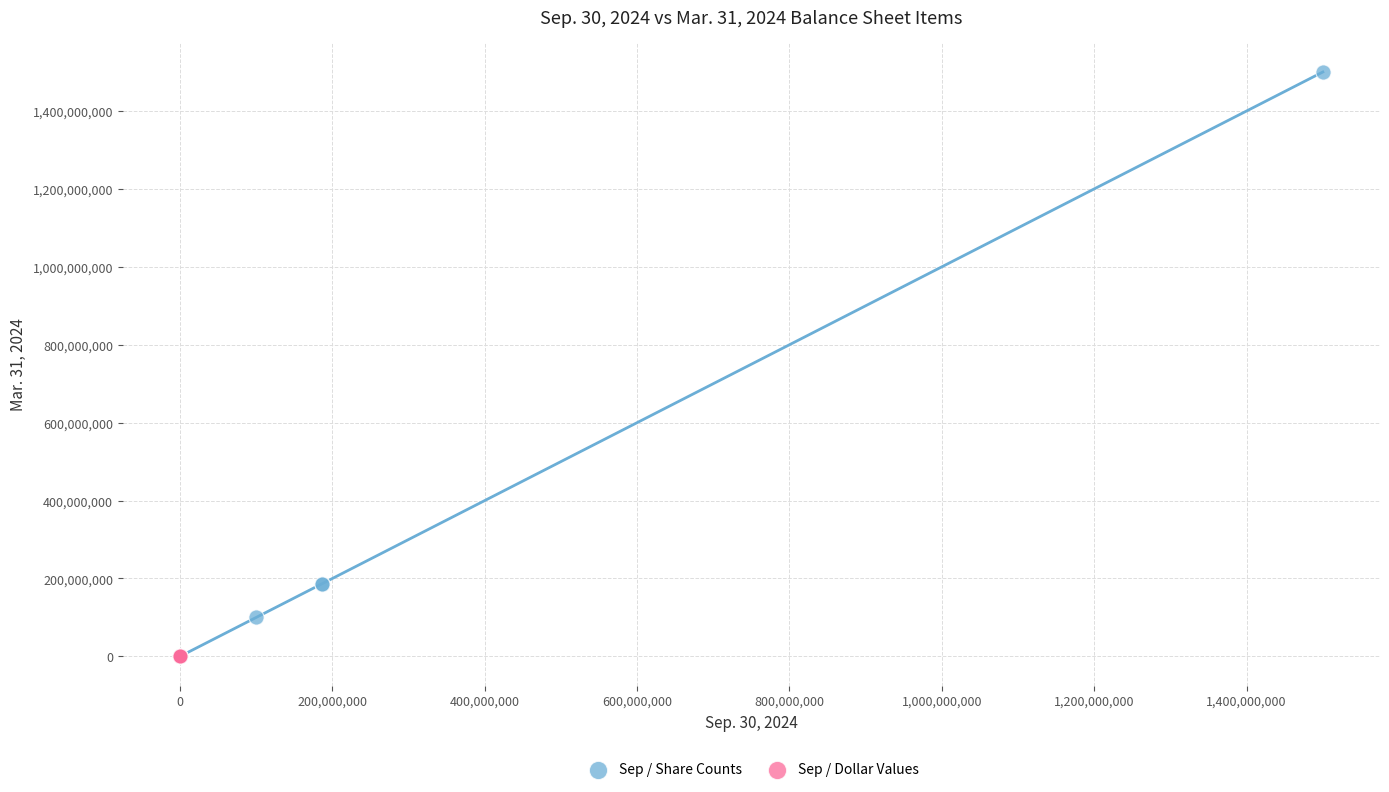

Which series contains the highest Y value?

Sep / Share Counts